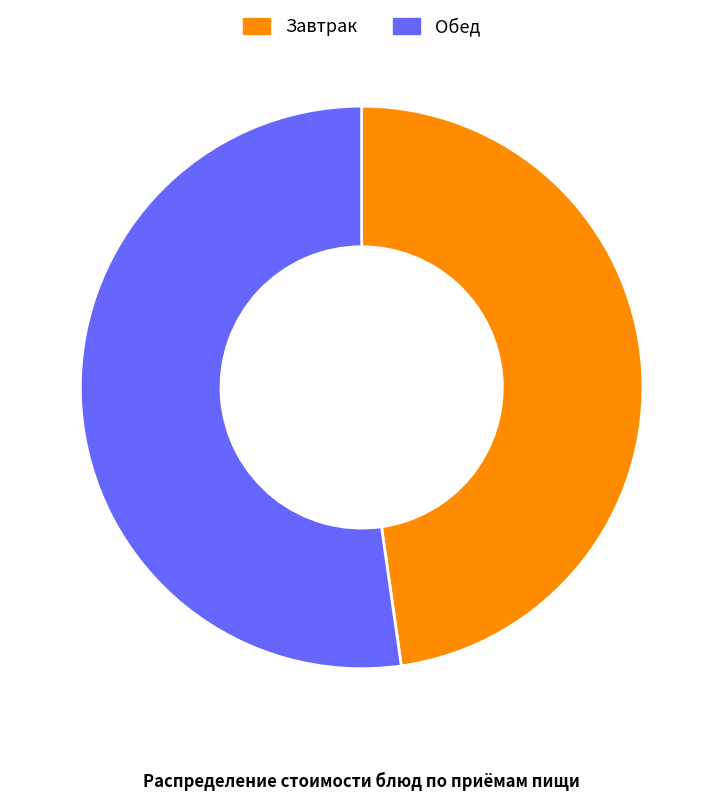

Approximately how many times larger is the value at Обед compared to Завтрак?

1.1